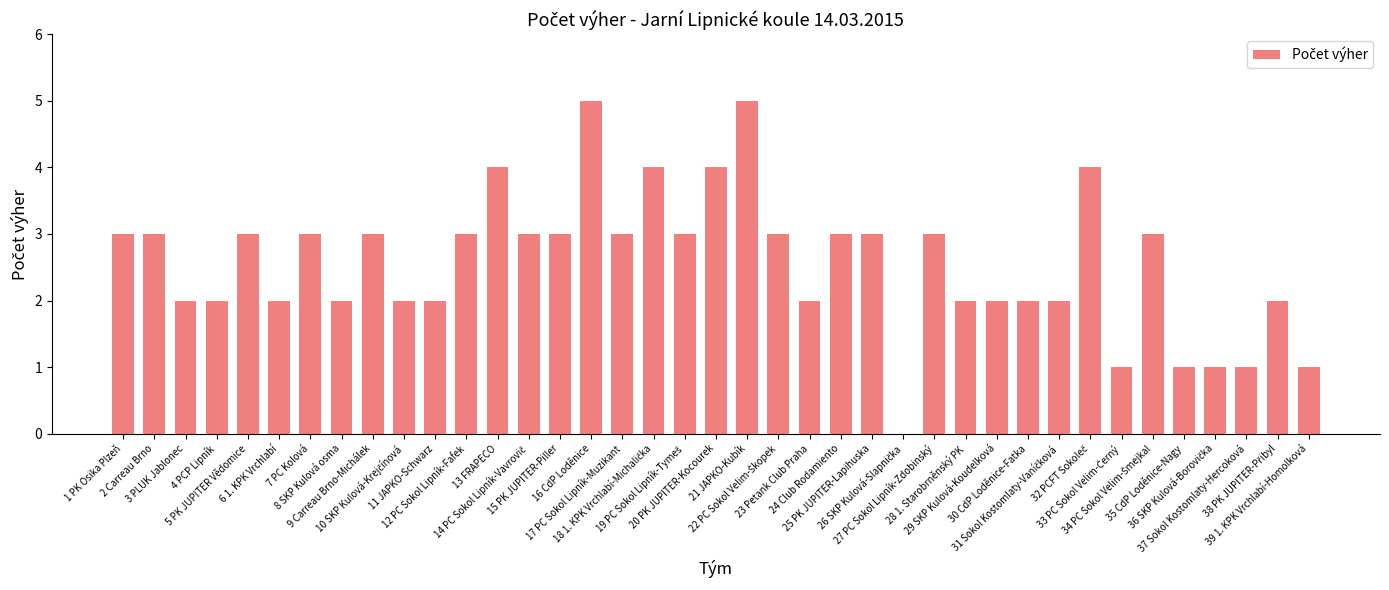

How many distinct data groups are displayed?

1